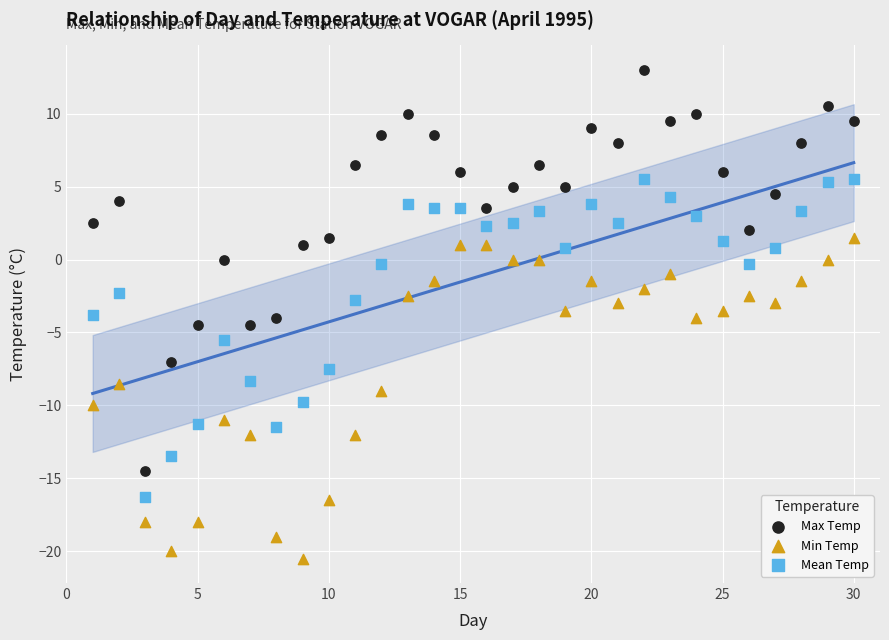

Across all data points, what is the range of X values (max minus min)?

29.0